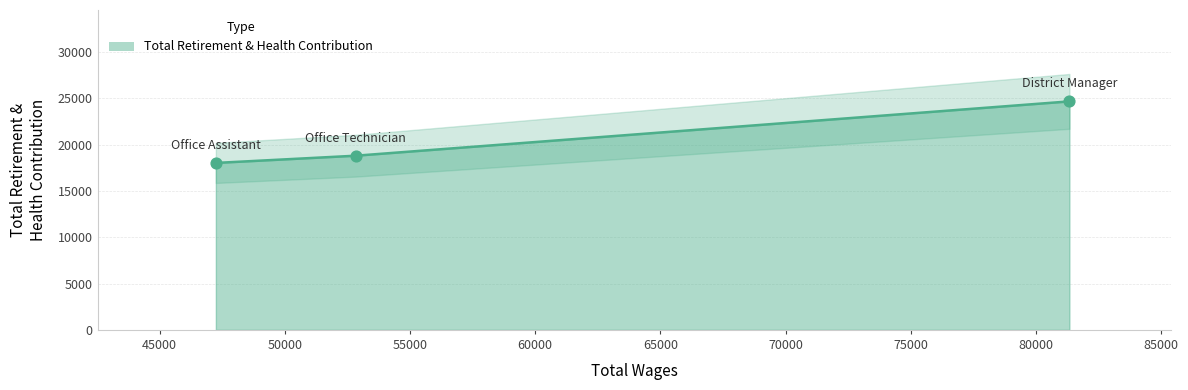

Which has a higher value, Office Technician or District Manager?

District Manager